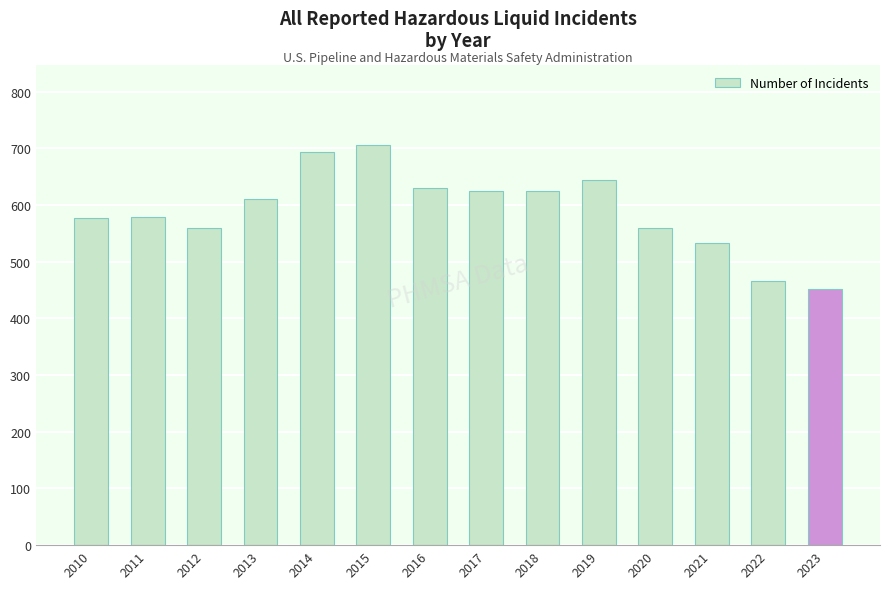

What is the smallest value displayed?

452